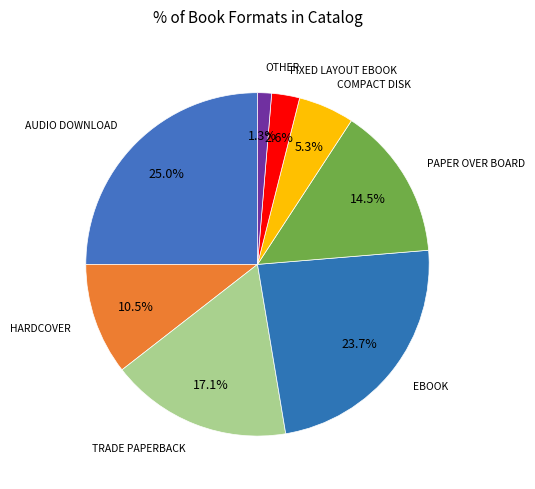

Rank the categories by value from highest to lowest.

Audio Download, eBook, Trade Paperback, Paper Over Board, Hardcover, Compact Disk, Fixed Layout eBook, Other